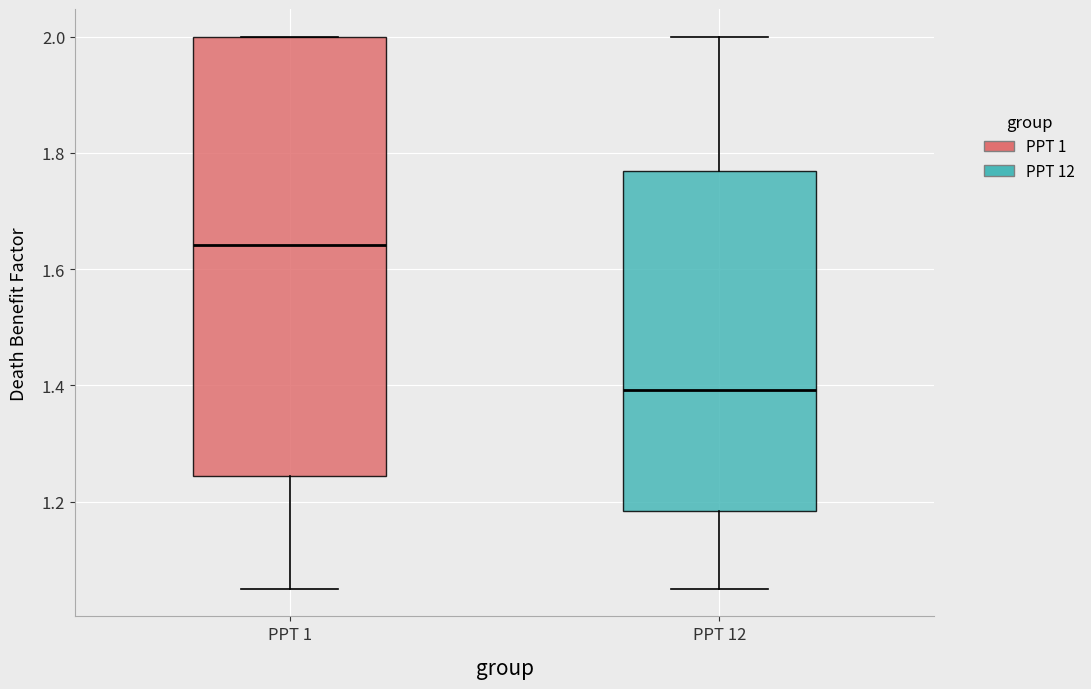

Which box is the tallest, from its lower edge to its upper edge?

PPT 1